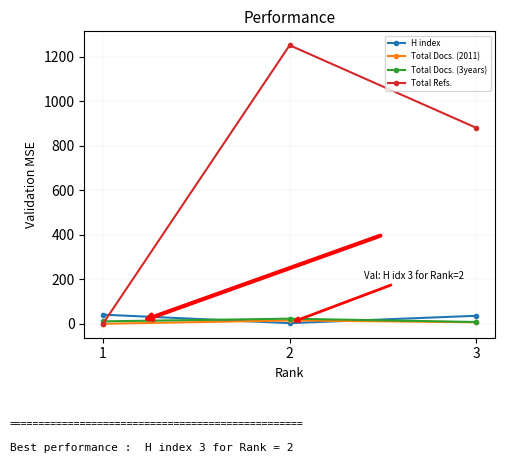

Between 2 and 3, which series saw the biggest shift?

Total Refs.